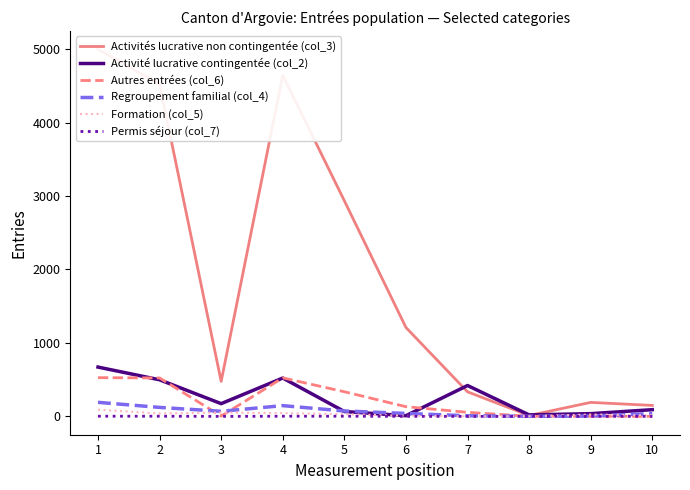

What is the value of the Autres entrées (col_6) point at the 7th from the left?

55